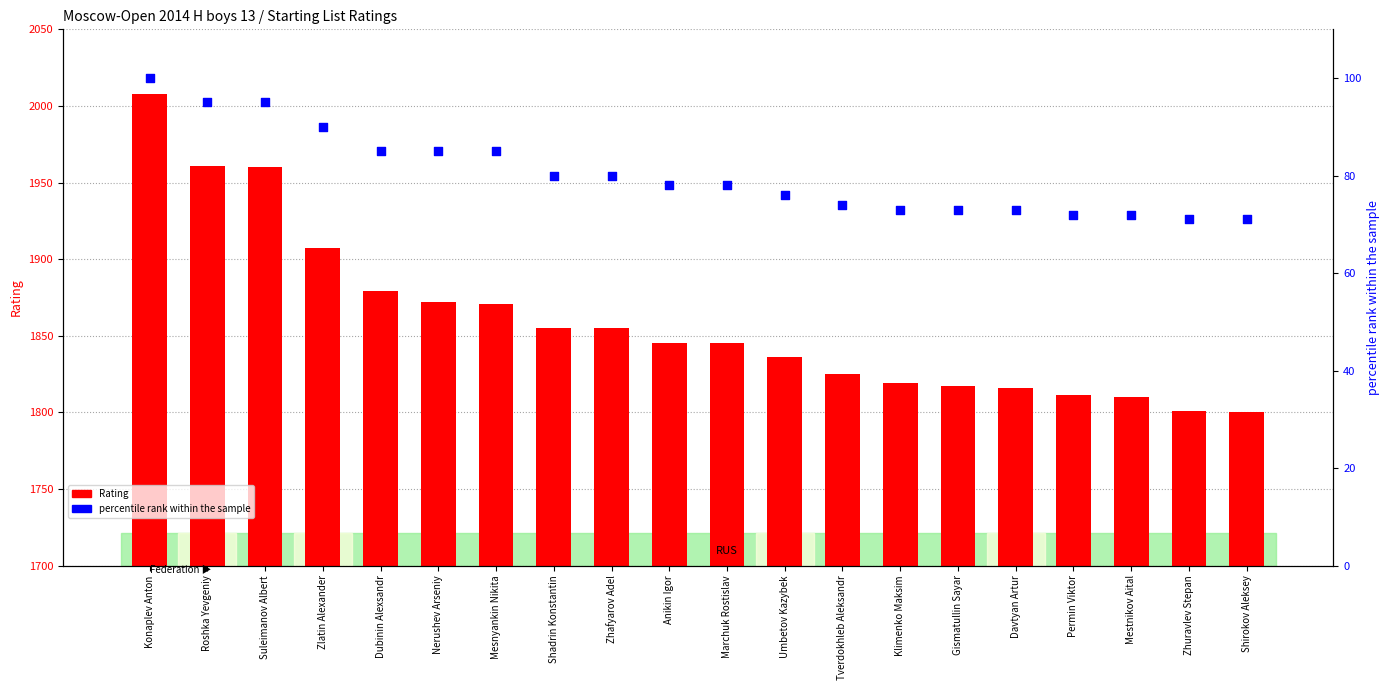

Is the value of Rating at Shadrin Konstantin greater than the value of percentile rank within the sample at Umbetov Kazybek?

Yes